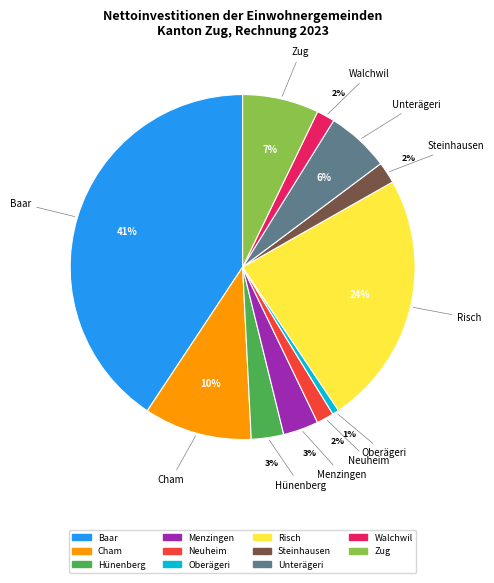

What is the ratio of the value at Unterägeri to the value at Baar?

0.1